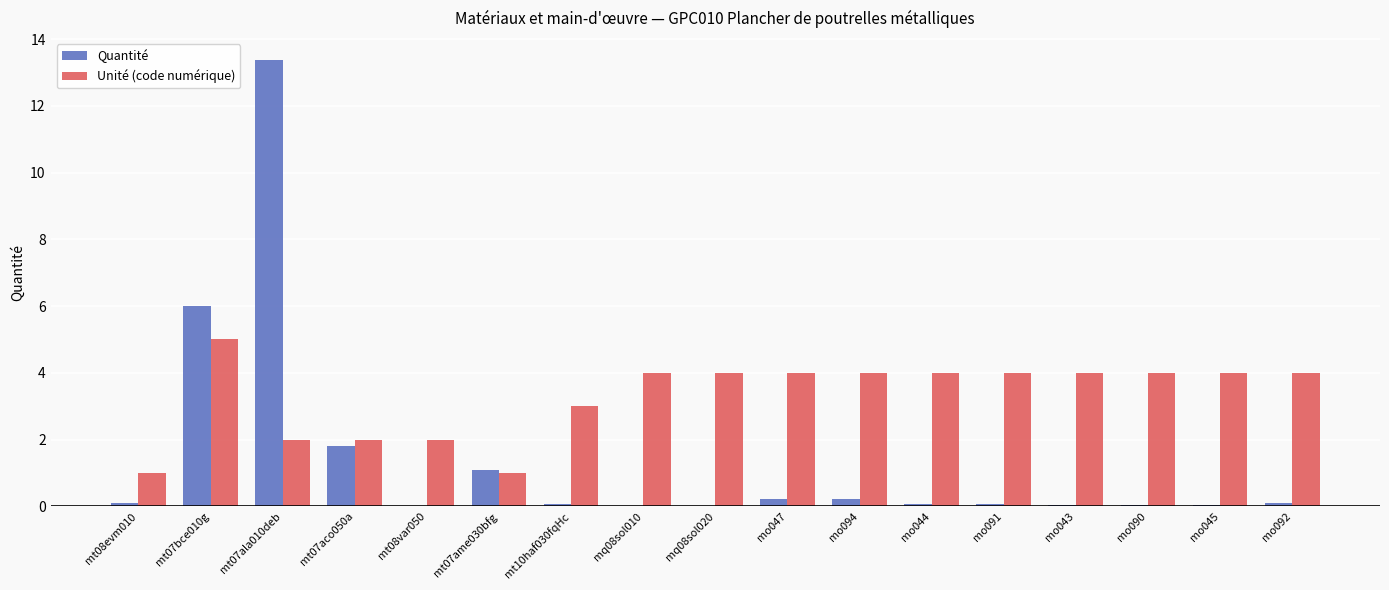

What is the average value of the Quantité series?

1.4